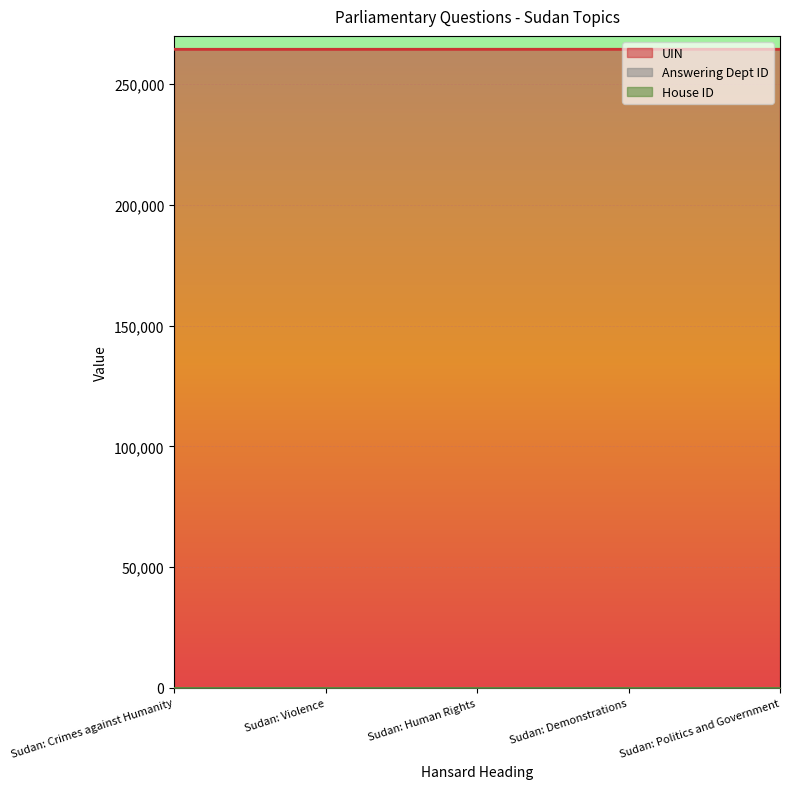

Reading left to right, list all the values displayed in this chart.

UIN: 2019-06-13=264443	2019-06-13=264444	2019-06-13=264454	2019-06-13=264455	2019-06-13=264456
Answering Dept ID: 2019-06-13=16	2019-06-13=16	2019-06-13=16	2019-06-13=16	2019-06-13=16
House ID: 2019-06-13=1	2019-06-13=1	2019-06-13=1	2019-06-13=1	2019-06-13=1